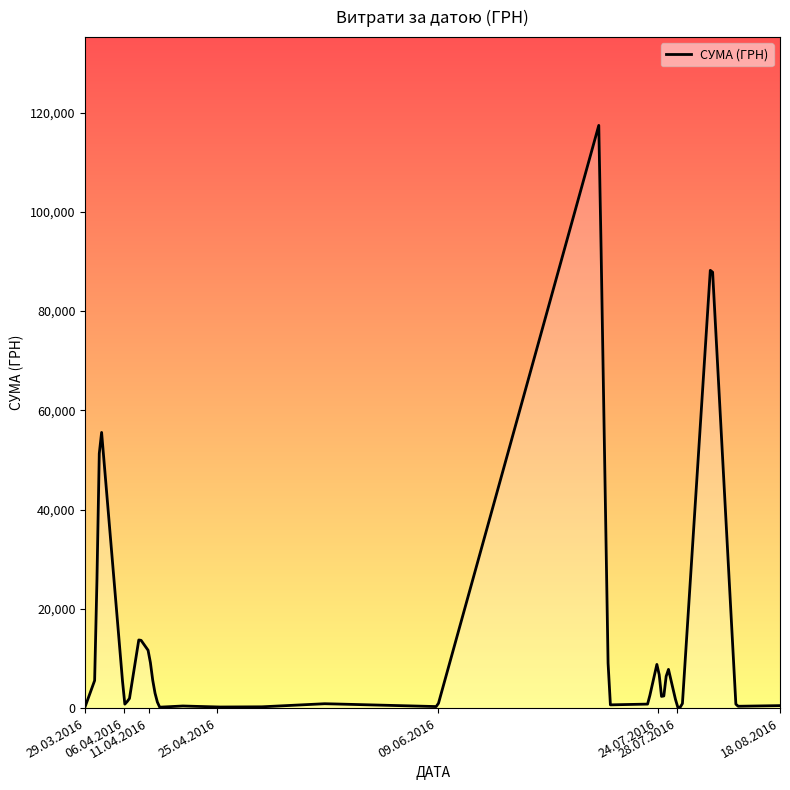

What is the greatest value displayed?

117414.3